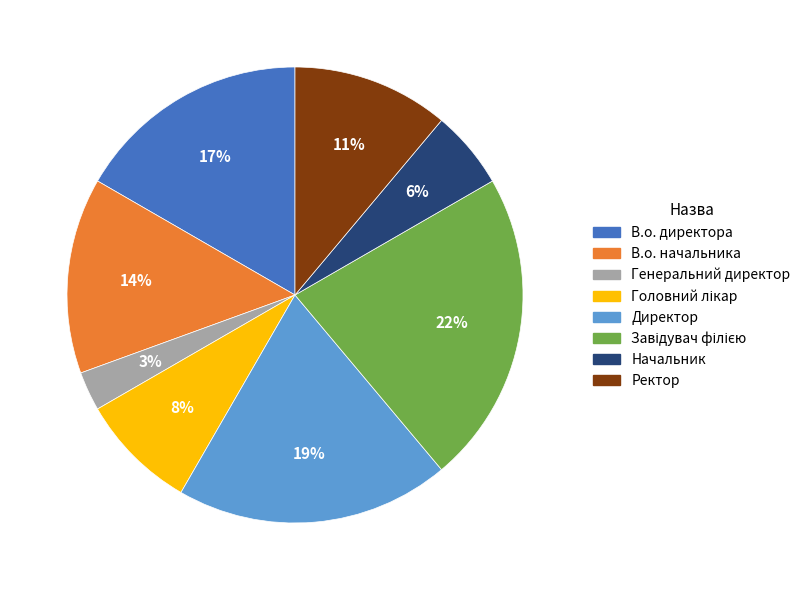

Is it true that Начальник is 1% of the pie?

False